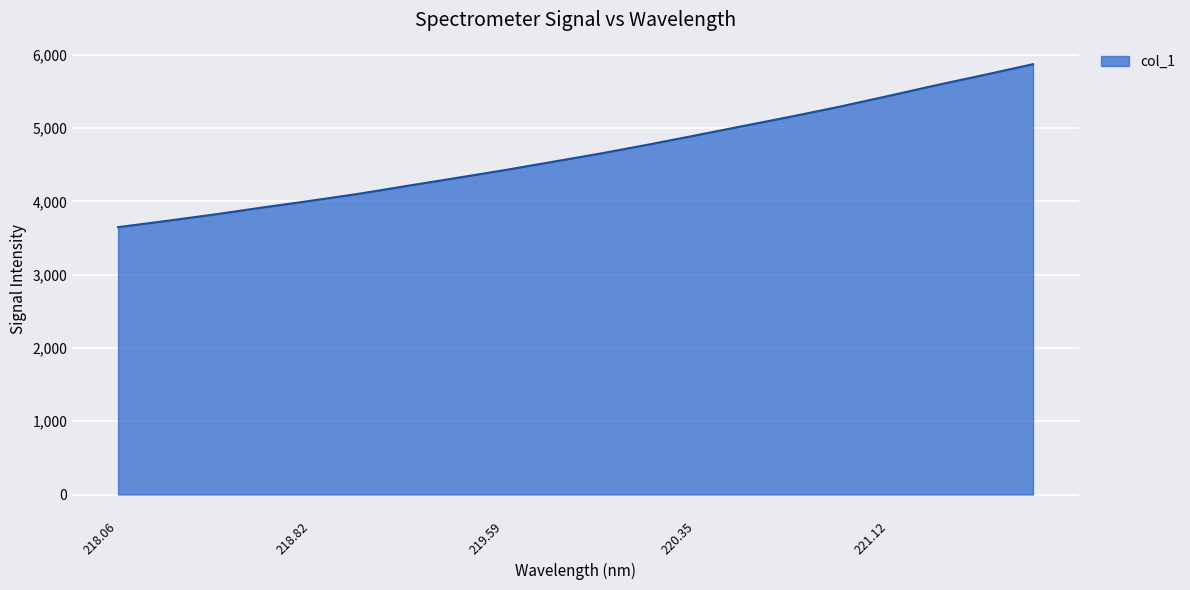

How many values are below 4650?

10